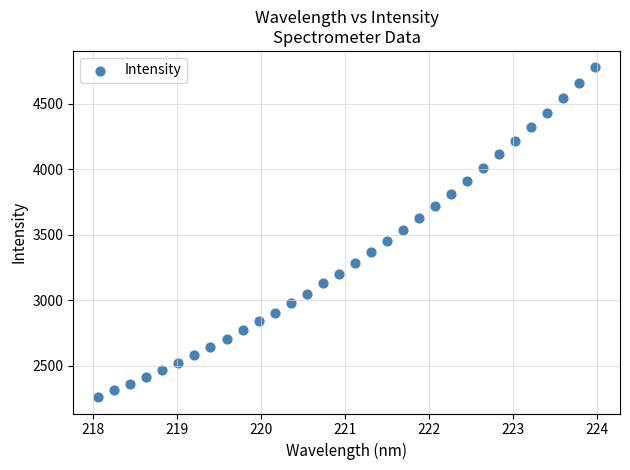

What is the range of X values (max minus min)?

5.9